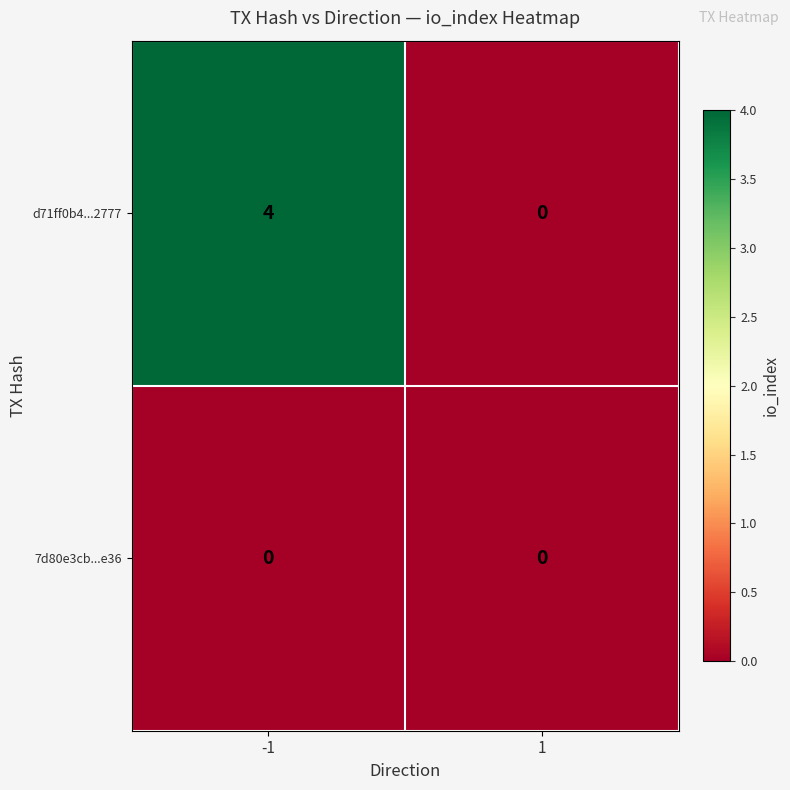

List the series in order of their peak value, highest first.

d71ff0b4...2777, 7d80e3cb...e36